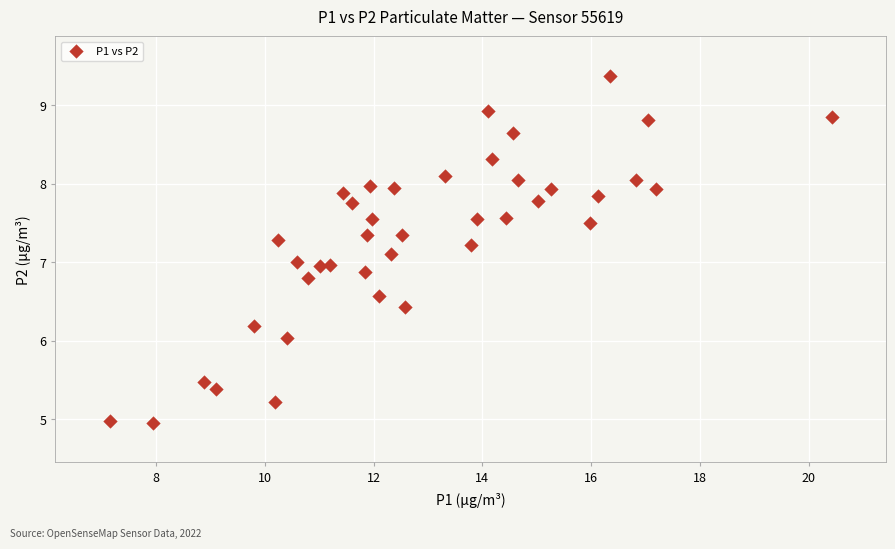

What is the range of Y values (max minus min)?

4.4